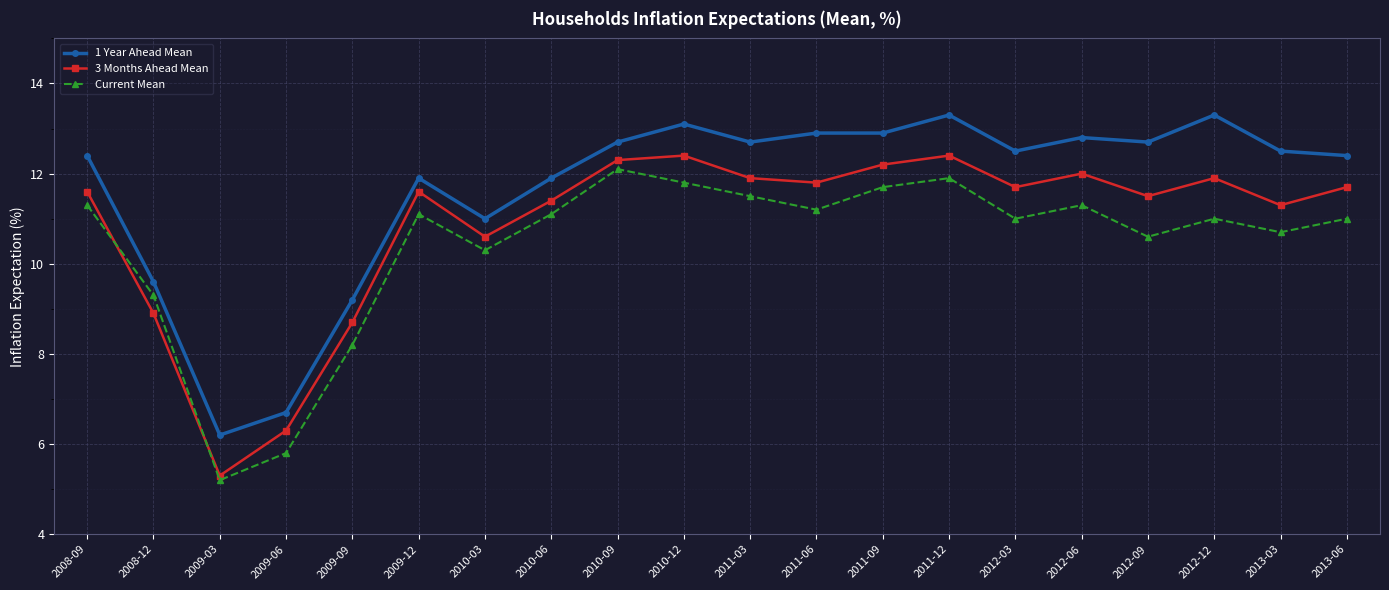

In Current Mean, how many points are higher than both neighbors (excluding endpoints)?

5